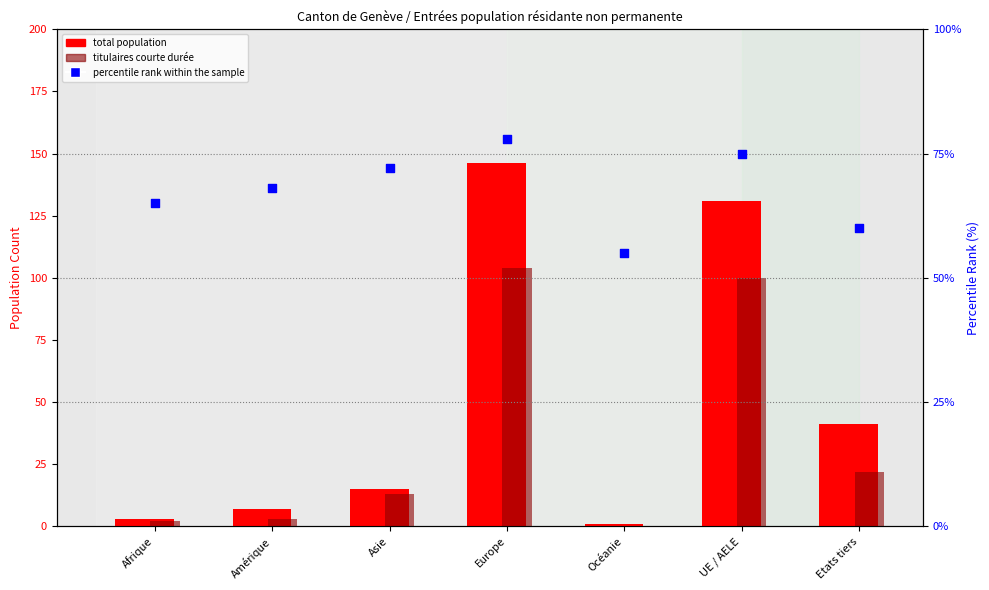

At which category is the sum across all series the highest?

Europe